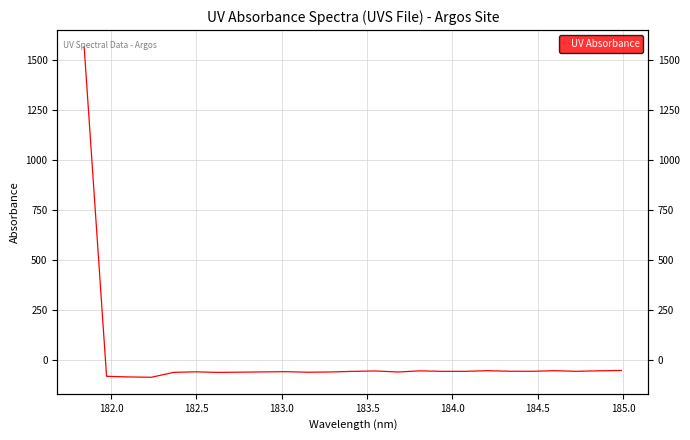

What is the maximum value shown in the chart?

1567.7